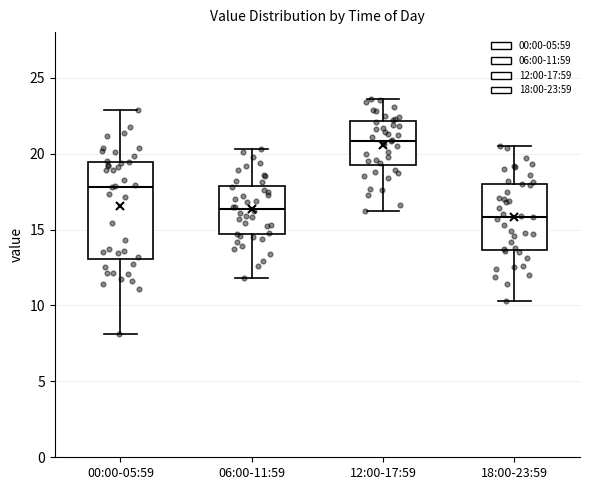

Which box is the tallest, from its lower edge to its upper edge?

00:00-05:59